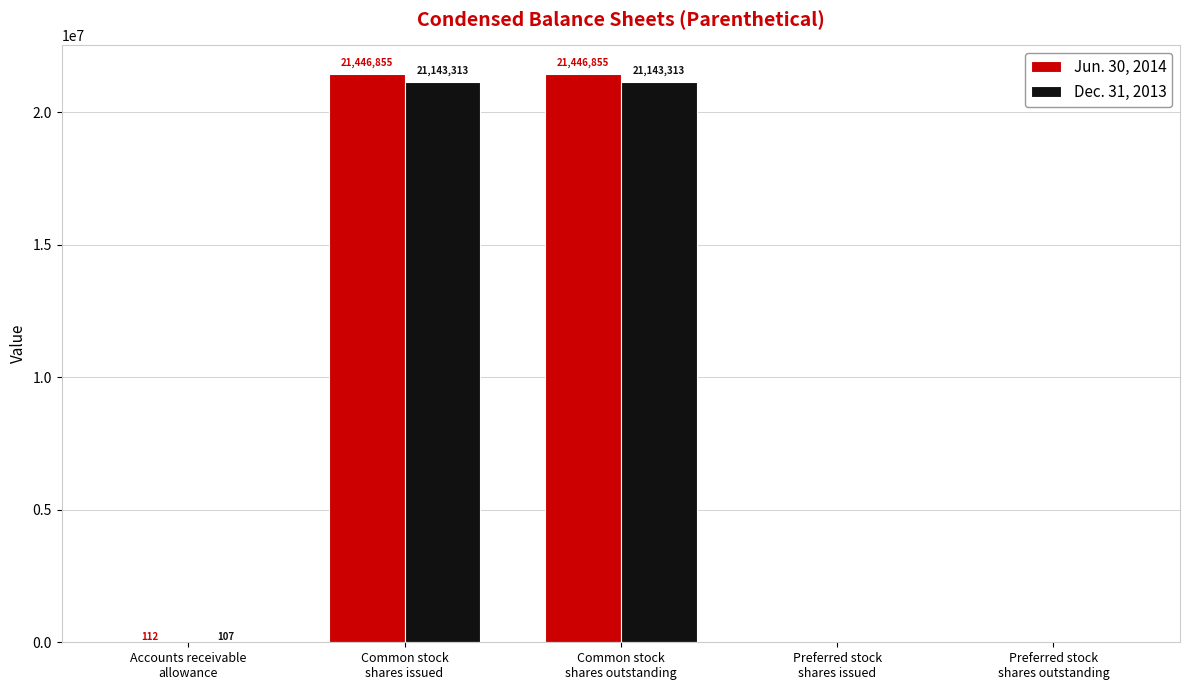

What is the maximum value shown in the chart?

21446855